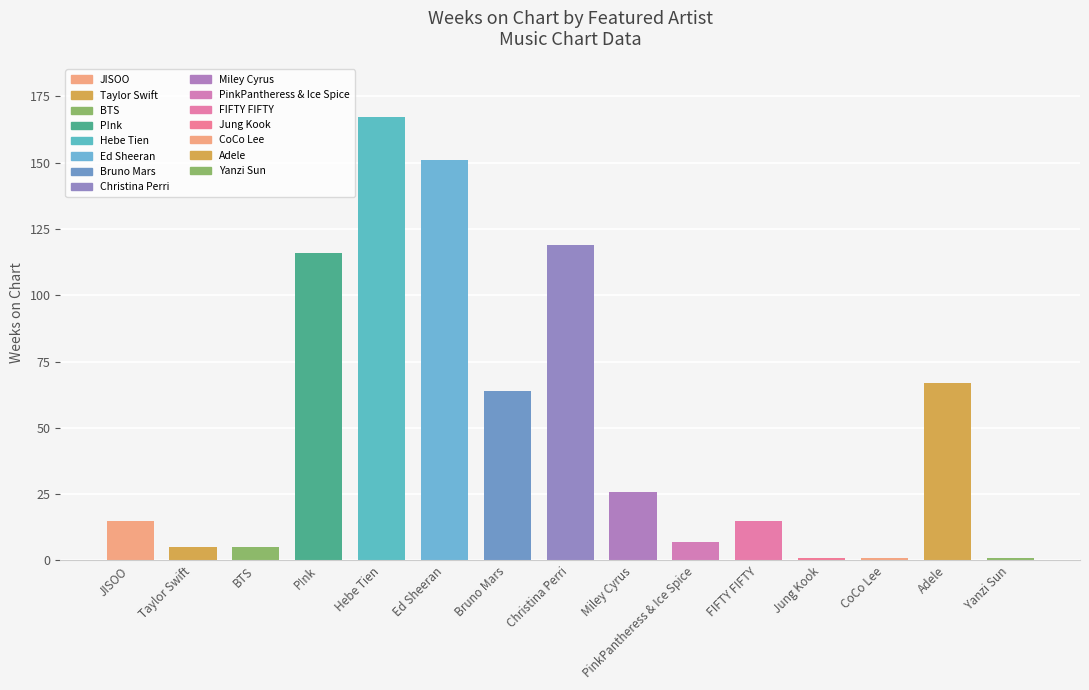

What is the label of the 11th bar from the right?

Hebe Tien